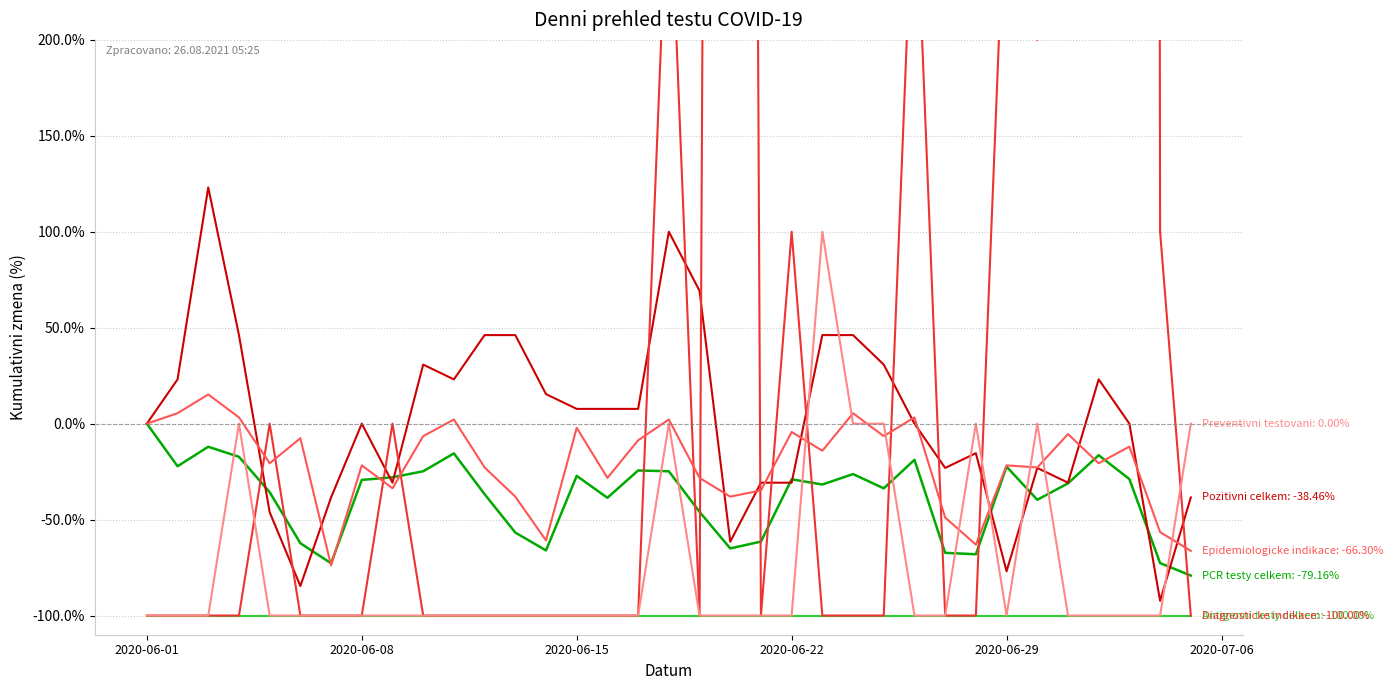

What is the greatest value displayed?

10600.0